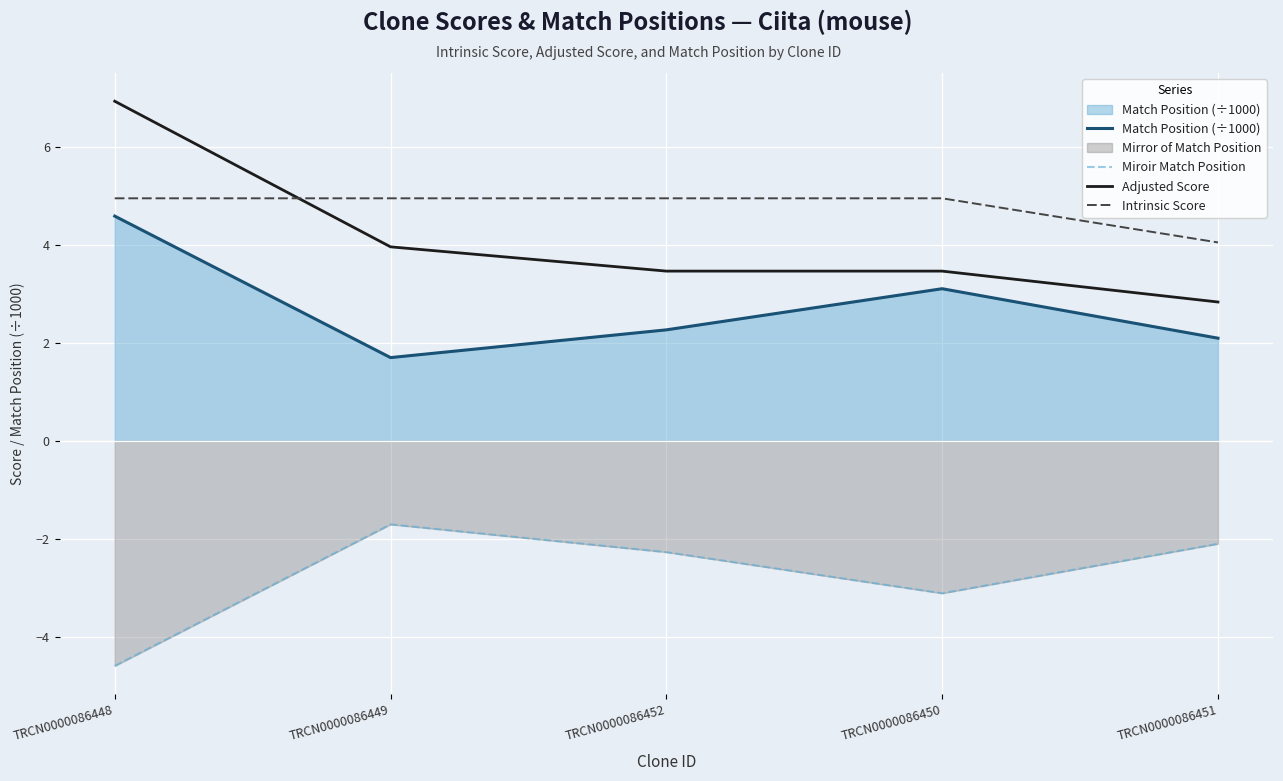

At how many categories does at least one series exceed -3?

5